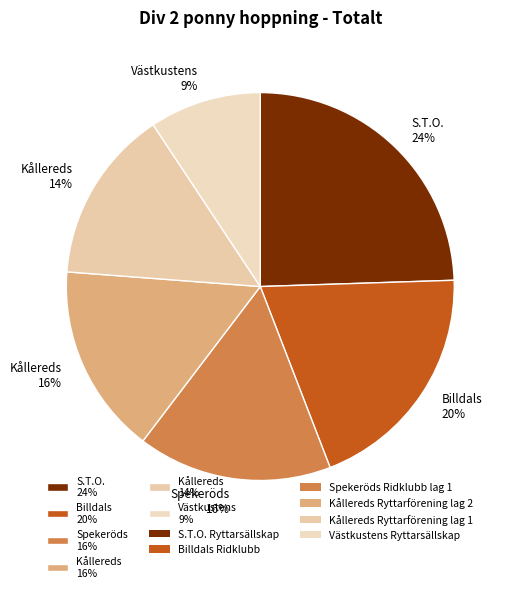

Which has a higher value, Kållereds 14% or Kållereds 16%?

Kållereds 16%